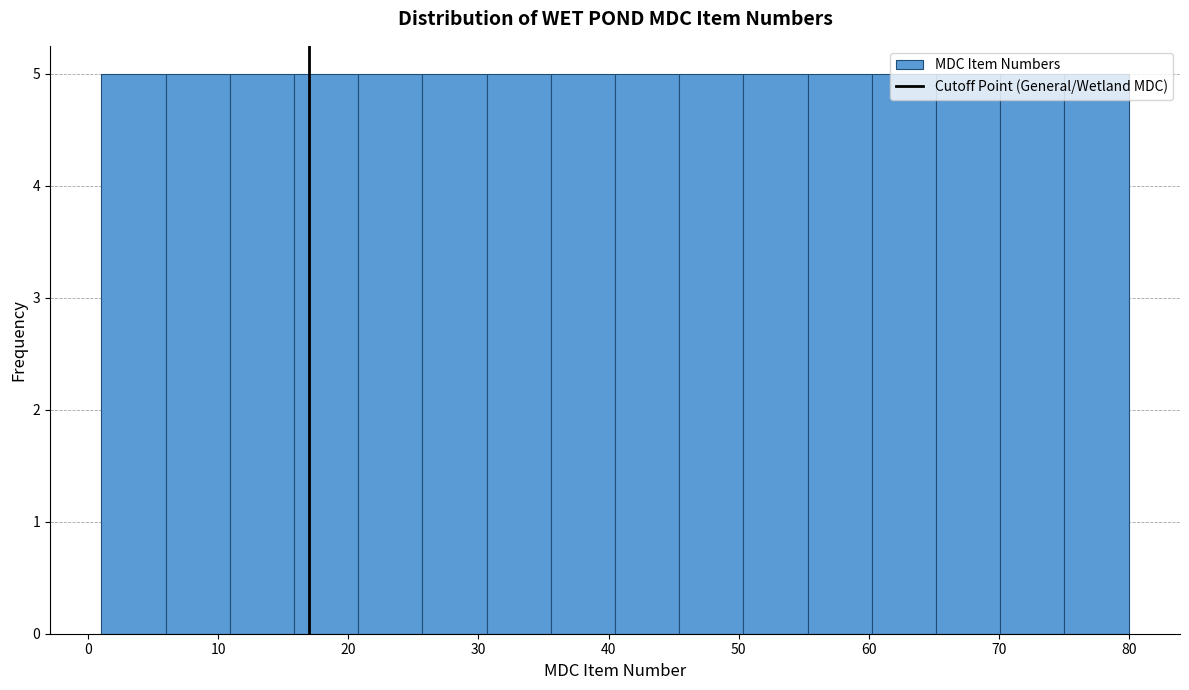

Reading left to right, list every bar in this chart as the range it spans on the x-axis followed by its height. Neither the bar edges nor the heights are printed on the chart, so give them approximately, as read against the axes.

1 to 6: 5
6 to 11: 5
11 to 16: 5
16 to 21: 5
21 to 26: 5
26 to 31: 5
31 to 36: 5
36 to 41: 5
41 to 45: 5
45 to 50: 5
50 to 55: 5
55 to 60: 5
60 to 65: 5
65 to 70: 5
70 to 75: 5
75 to 80: 5